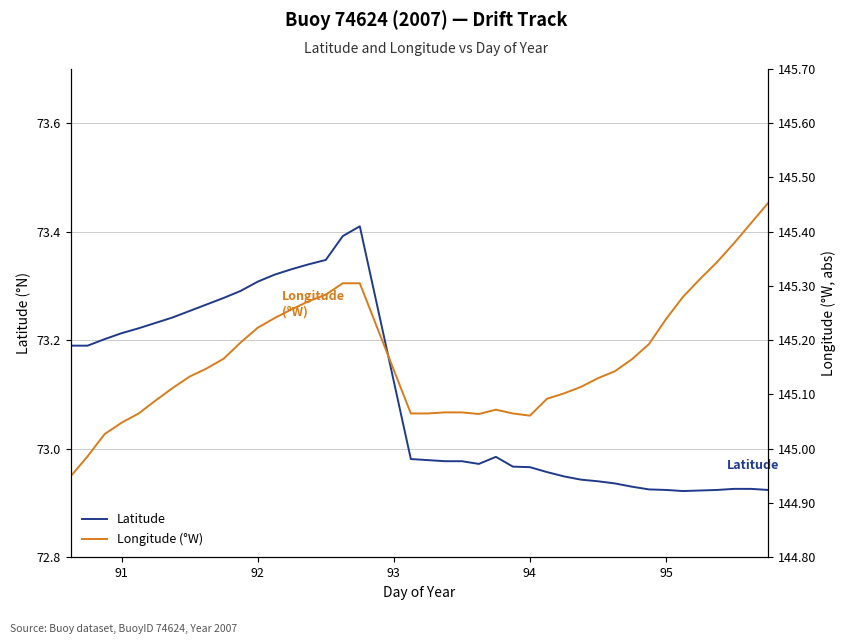

Is it true that Latitude equals 115.3 at 94?

False